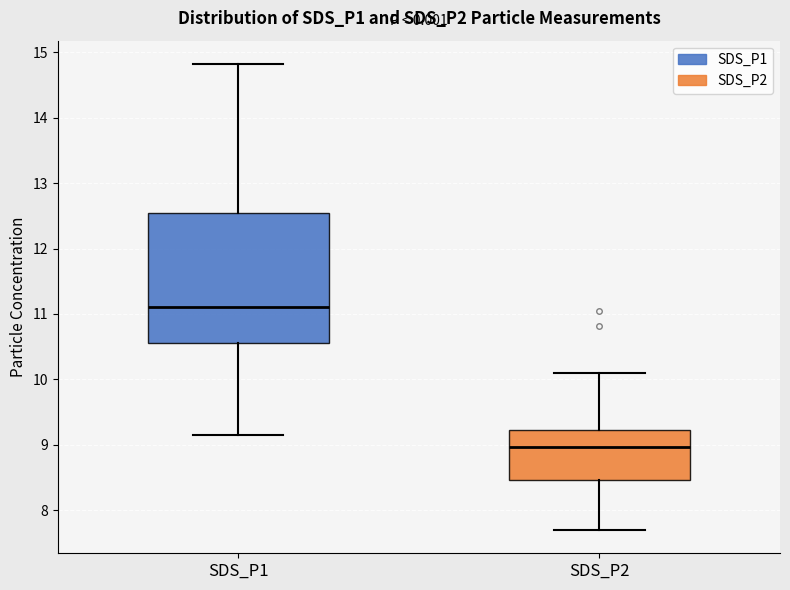

Where is the lower edge of the box for SDS_P2 on the y-axis? The values are not printed on the chart, so give them approximately, as read against the axis.

8.5